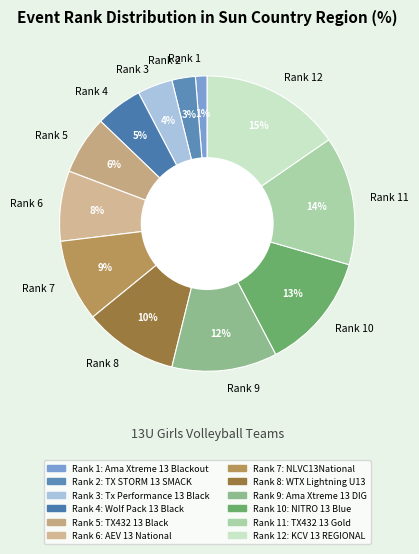

Does any single category account for the majority?

No